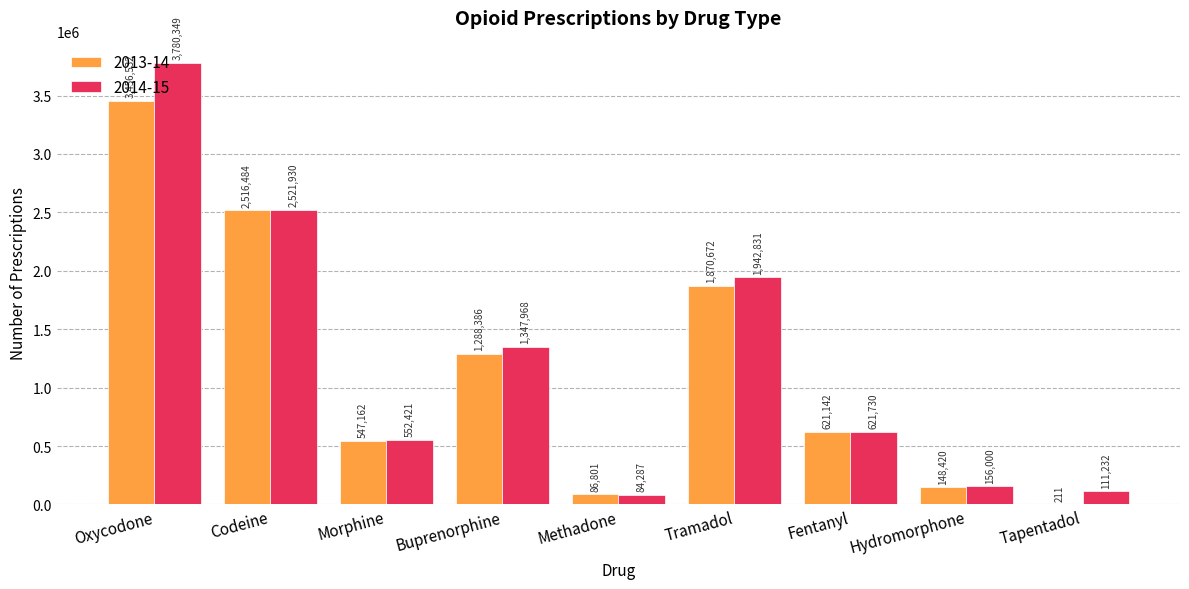

Reading left to right, extract all data points from this chart.

2013-14: Oxycodone=3456532	Codeine=2516484	Morphine=547162	Buprenorphine=1288386	Methadone=86801	Tramadol=1870672	Fentanyl=621142	Hydromorphone=148420	Tapentadol=211
2014-15: Oxycodone=3780349	Codeine=2521930	Morphine=552421	Buprenorphine=1347968	Methadone=84287	Tramadol=1942831	Fentanyl=621730	Hydromorphone=156000	Tapentadol=111232